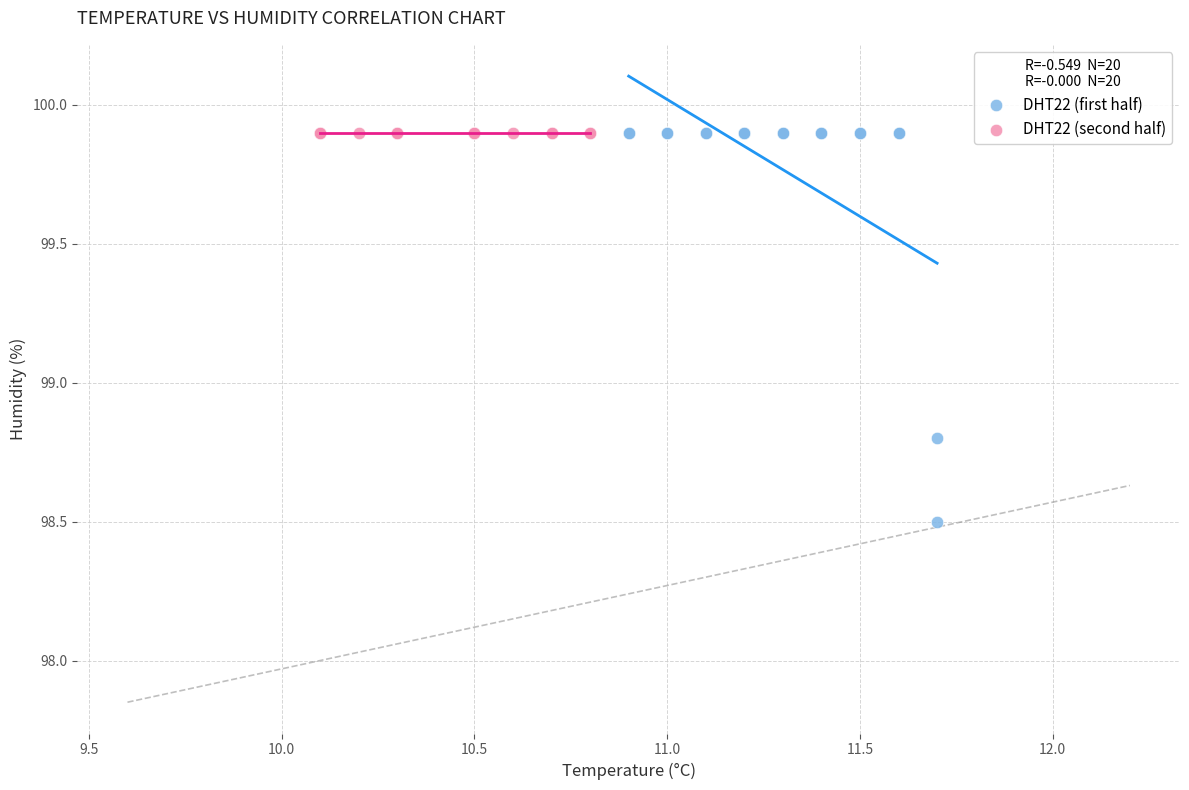

Which series reaches the minimum Y coordinate?

DHT22 (first half)